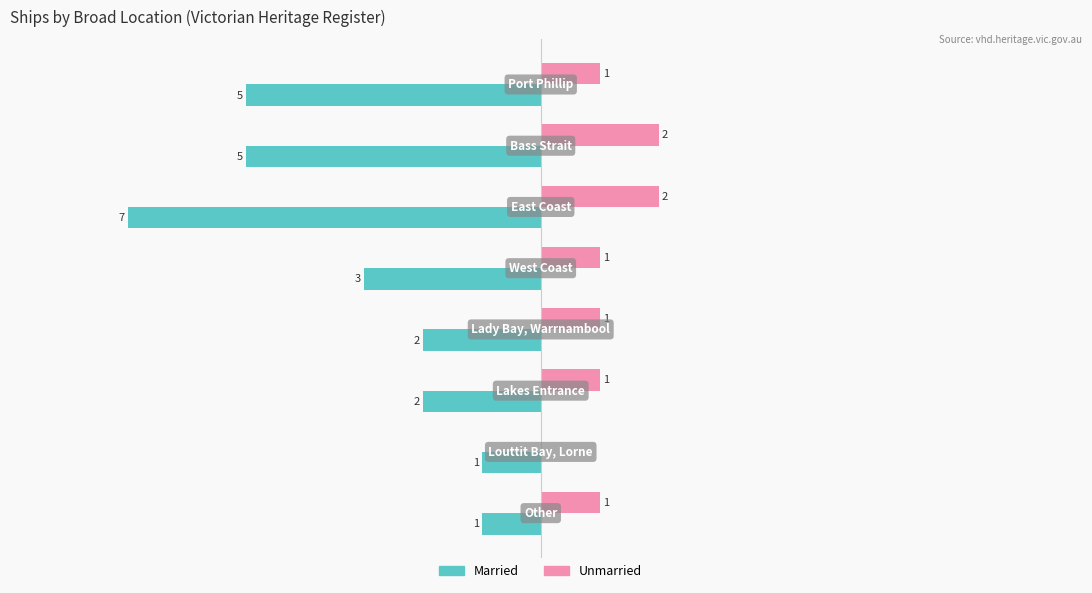

Which series has the largest total across all categories?

Unmarried